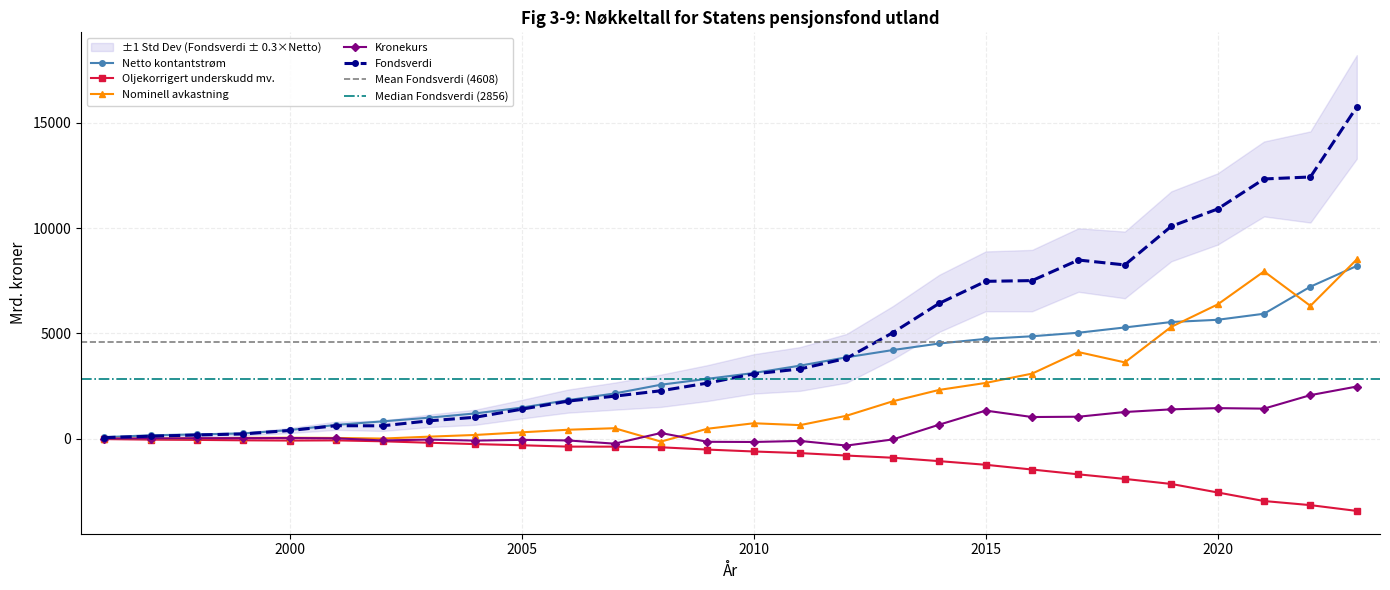

Rank the series by their maximum value, from highest to lowest.

Fondsverdi, Nominell avkastning, Netto kontantstrøm, Kronekurs, Oljekorrigert underskudd mv.